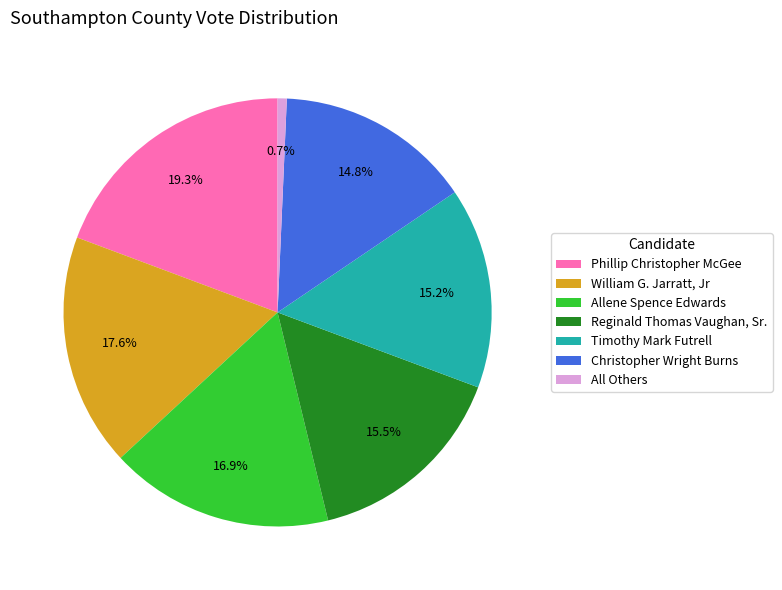

What is the smallest slice in the pie chart?

All Others